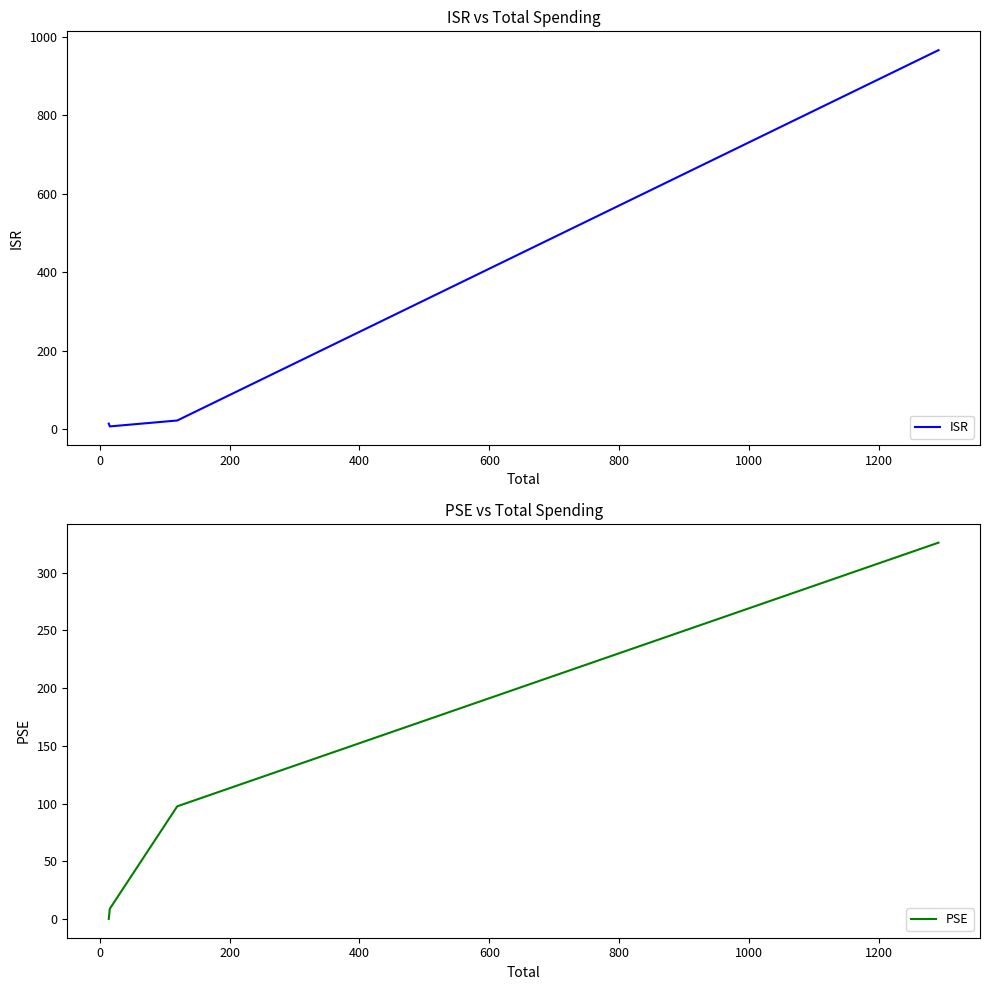

What is the maximum value for PSE?

326.1